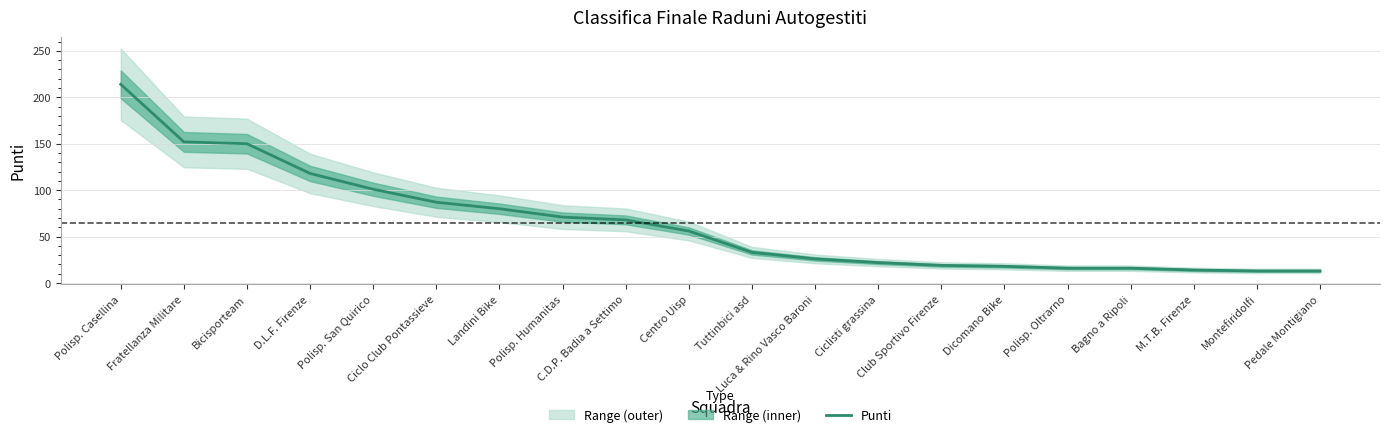

What is the change in value from Polisp. Humanitas to Pedale Montigiano?

-58